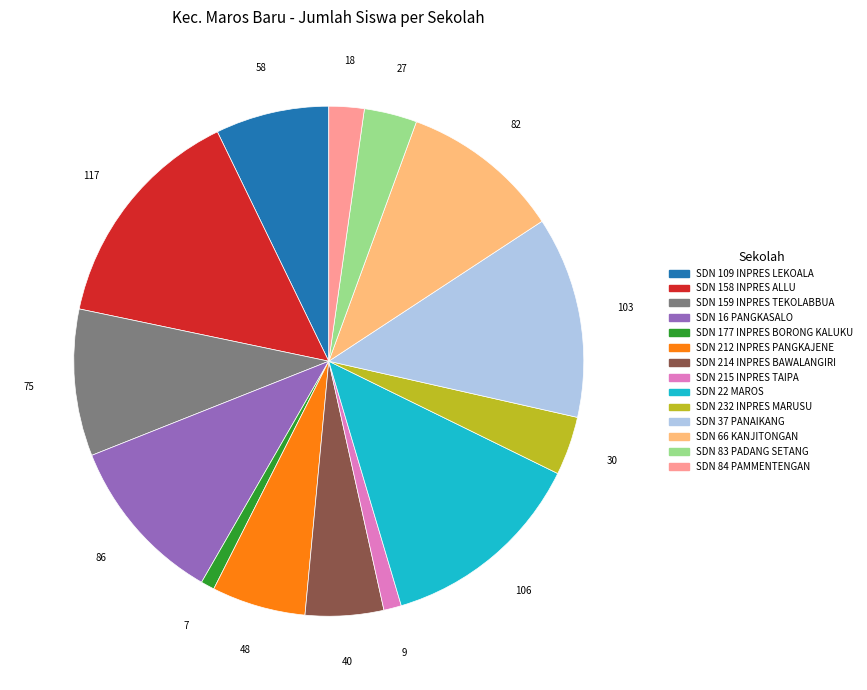

Does SDN 22 MAROS account for over 50% of the chart?

No